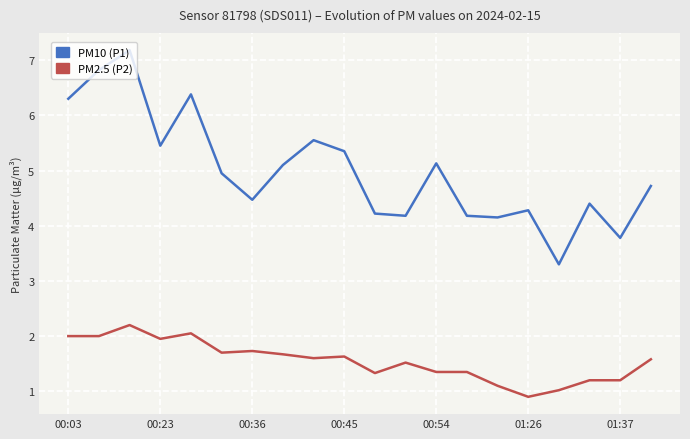

True or false: PM2.5 (P2) and PM10 (P1) intersect in this chart.

False